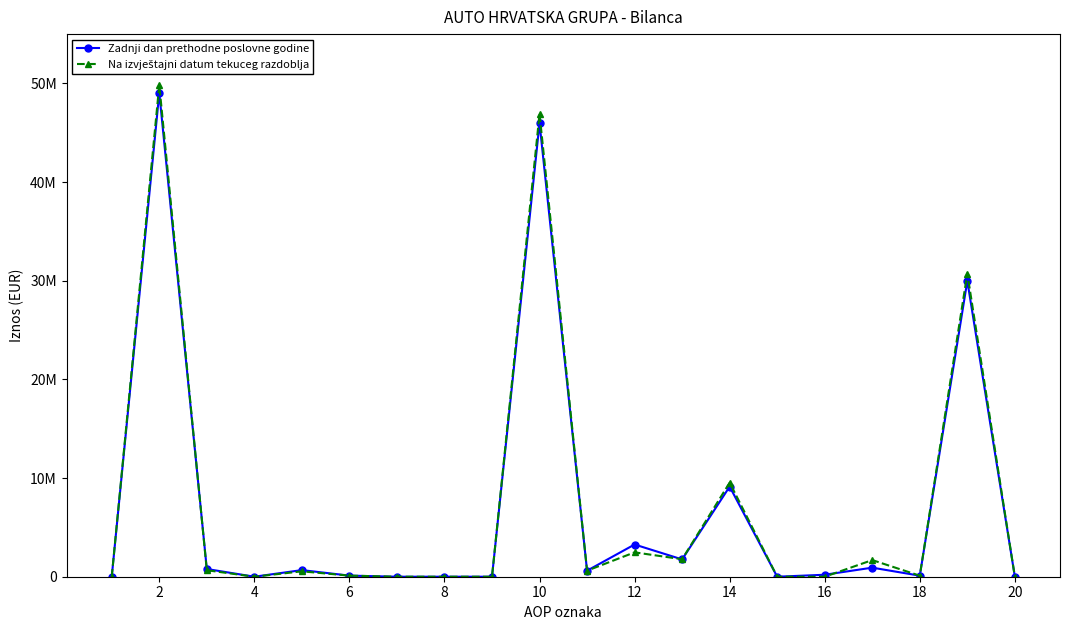

Rank the series by their maximum value, from highest to lowest.

Na izvještajni datum tekuceg razdoblja, Zadnji dan prethodne poslovne godine